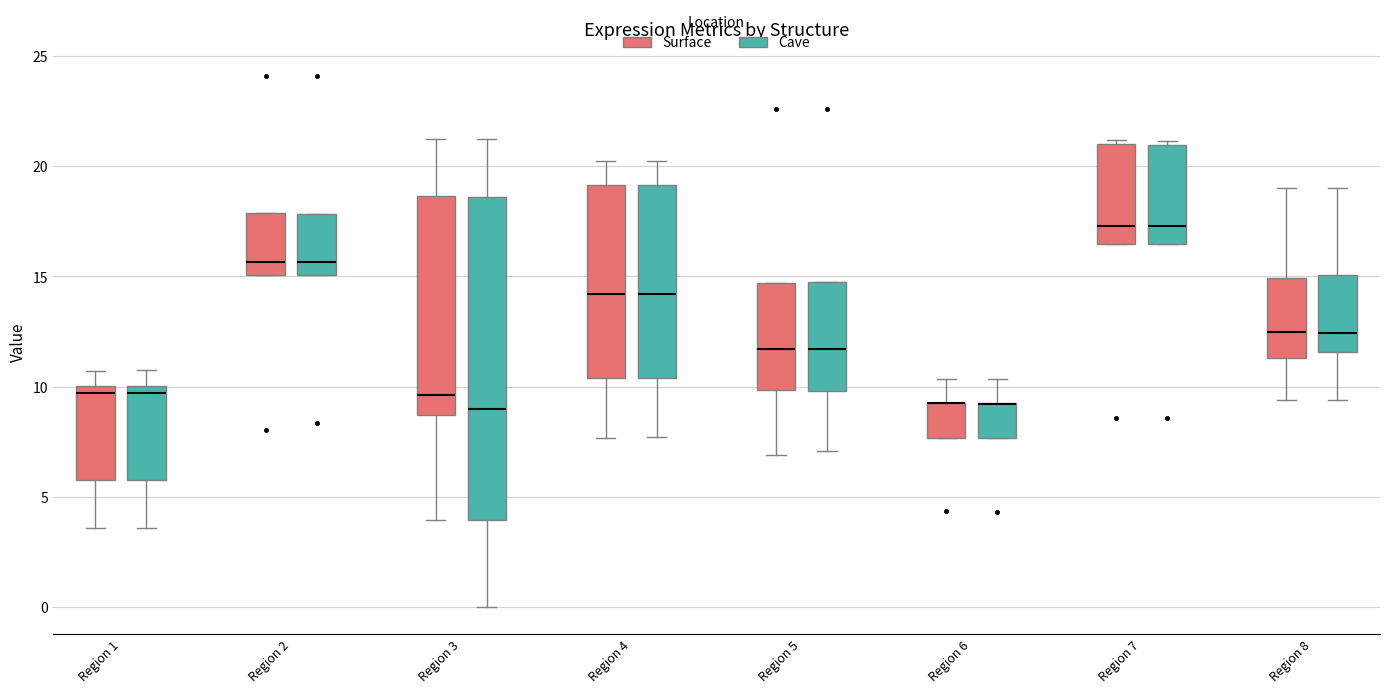

Which box is the tallest, from its lower edge to its upper edge?

Region 3 (Cave)